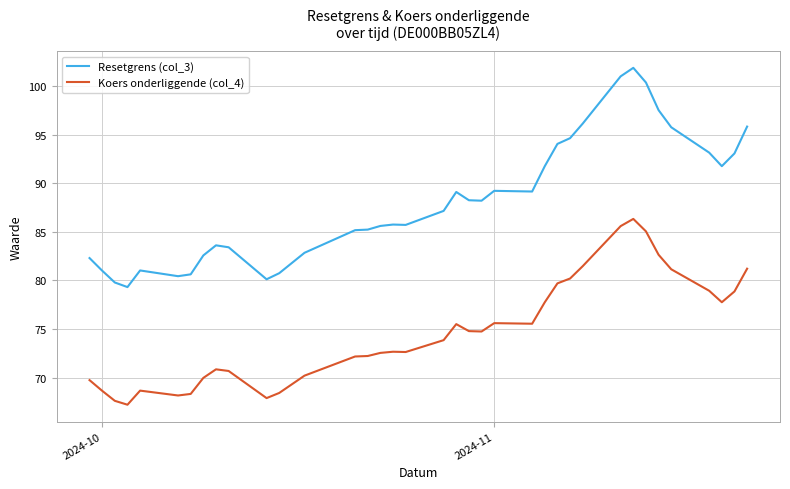

What is the maximum value shown in the chart?

101.9